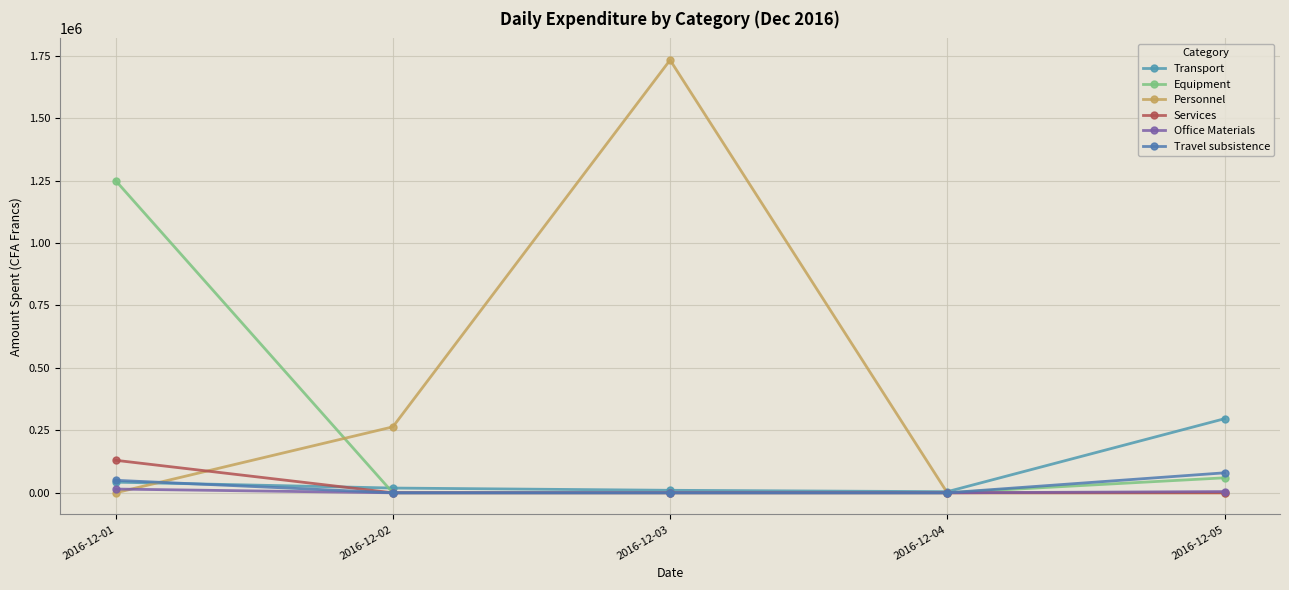

True or false: Services has more than 2 points higher than both neighbors.

False